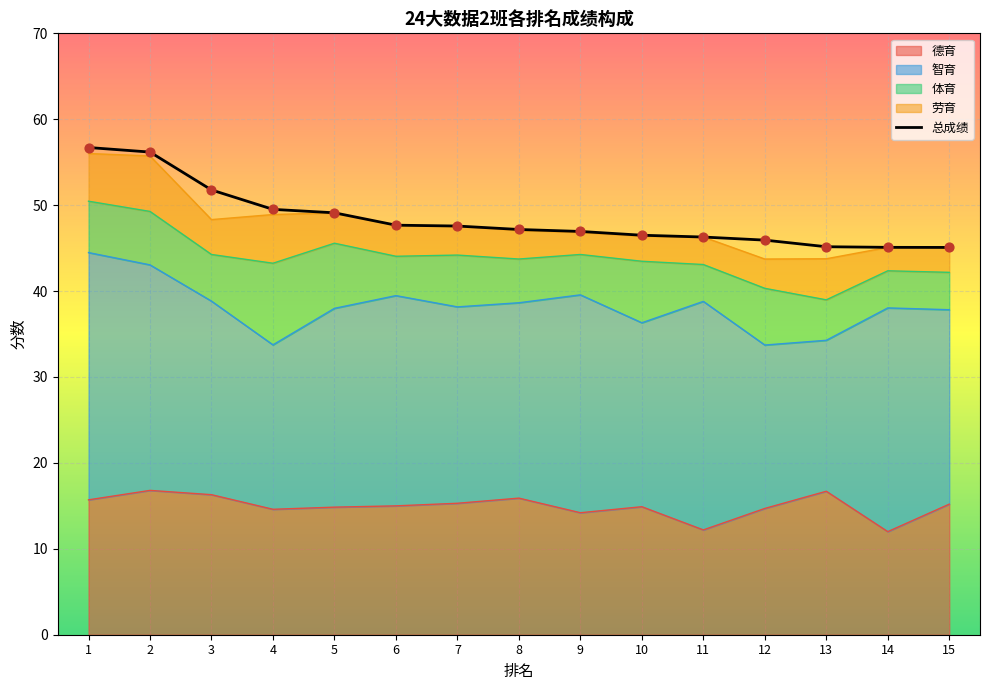

Is the value of 智育 at 7 greater than the value of 德育 at 15?

Yes